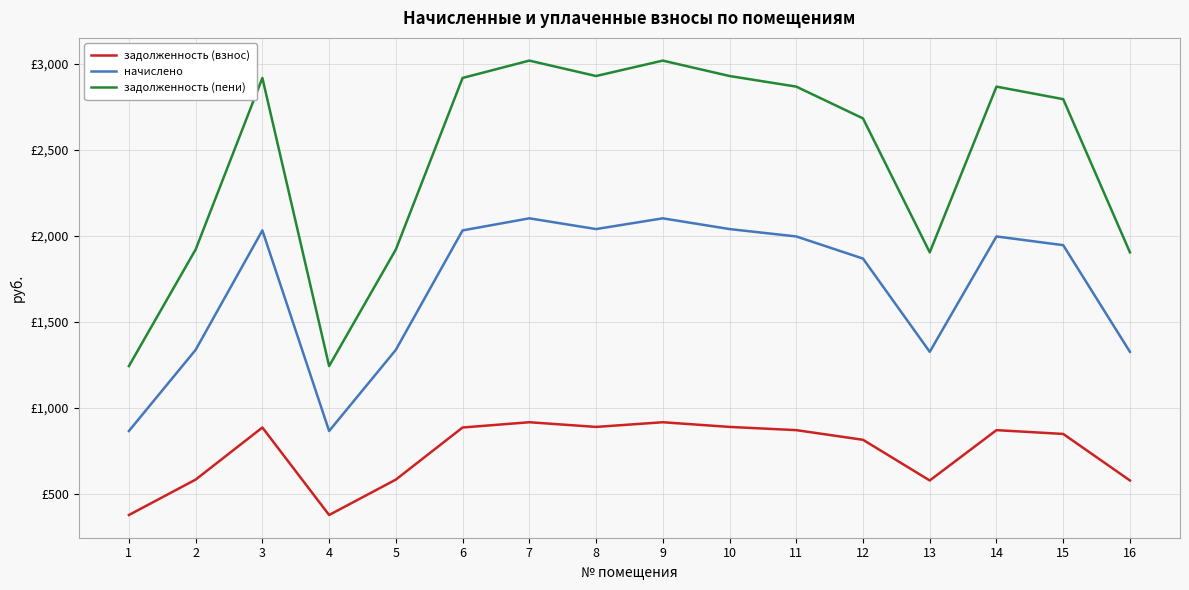

Does the chart display data point markers on the line(s)?

No